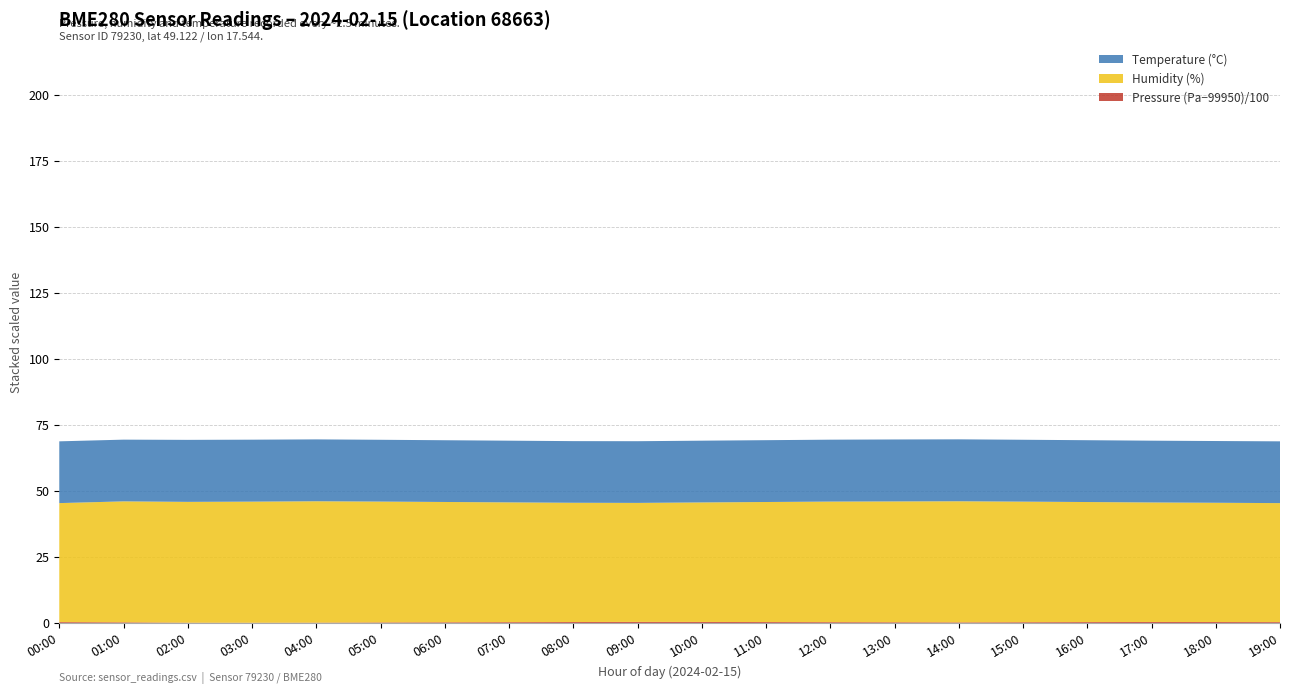

Reading left to right, list all the values displayed in this chart.

pressure: 00:00=99982.2	01:00=99974.2	02:00=99960.0	03:00=99958.0	04:00=99962.0	05:00=99970.0	06:00=99975.0	07:00=99980.0	08:00=99985.0	09:00=99990.0	10:00=99988.0	11:00=99984.0	12:00=99980.0	13:00=99976.0	14:00=99972.0	15:00=99978.0	16:00=99983.0	17:00=99987.0	18:00=99985.0	19:00=99982.0
humidity: 00:00=45.1	01:00=45.8	02:00=45.8	03:00=45.9	04:00=46.0	05:00=45.8	06:00=45.6	07:00=45.4	08:00=45.2	09:00=45.1	10:00=45.3	11:00=45.5	12:00=45.7	13:00=45.8	14:00=45.9	15:00=45.7	16:00=45.5	17:00=45.3	18:00=45.2	19:00=45.1
temperature: 00:00=23.4	01:00=23.4	02:00=23.5	03:00=23.5	04:00=23.4	05:00=23.4	06:00=23.4	07:00=23.4	08:00=23.4	09:00=23.4	10:00=23.4	11:00=23.4	12:00=23.5	13:00=23.5	14:00=23.5	15:00=23.4	16:00=23.4	17:00=23.4	18:00=23.4	19:00=23.4